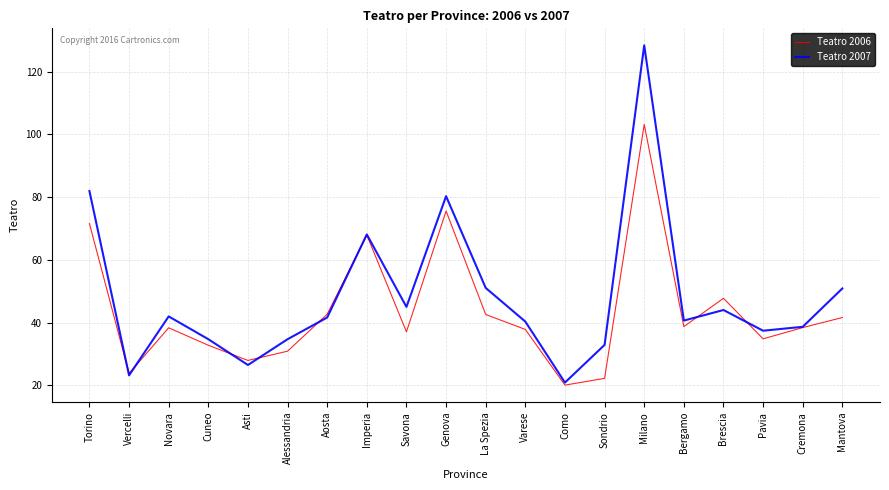

What is the sum of the Teatro 2006 values at Asti and Genova?

103.6